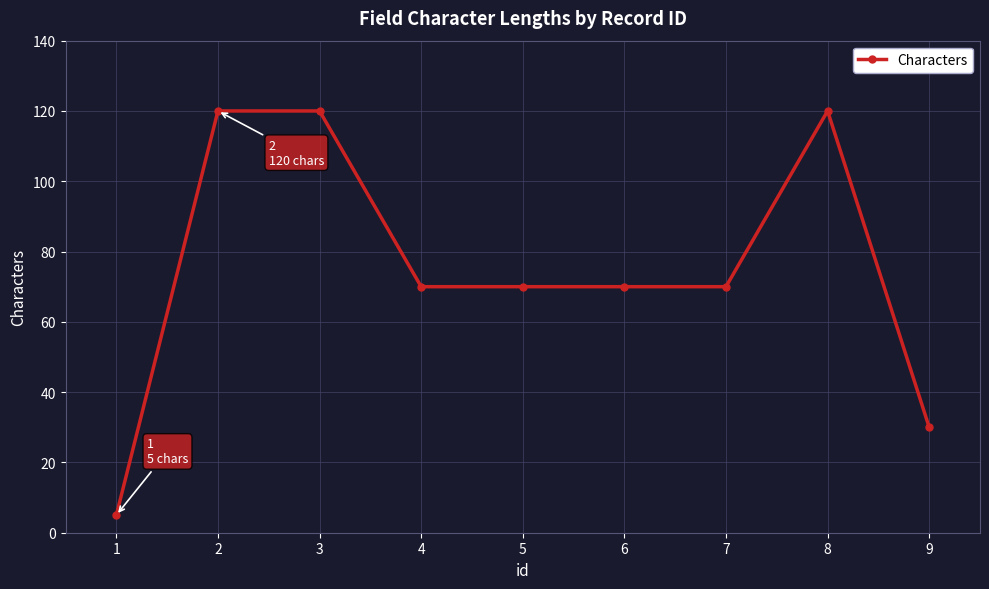

Read the value at 3, to the nearest 10.

120